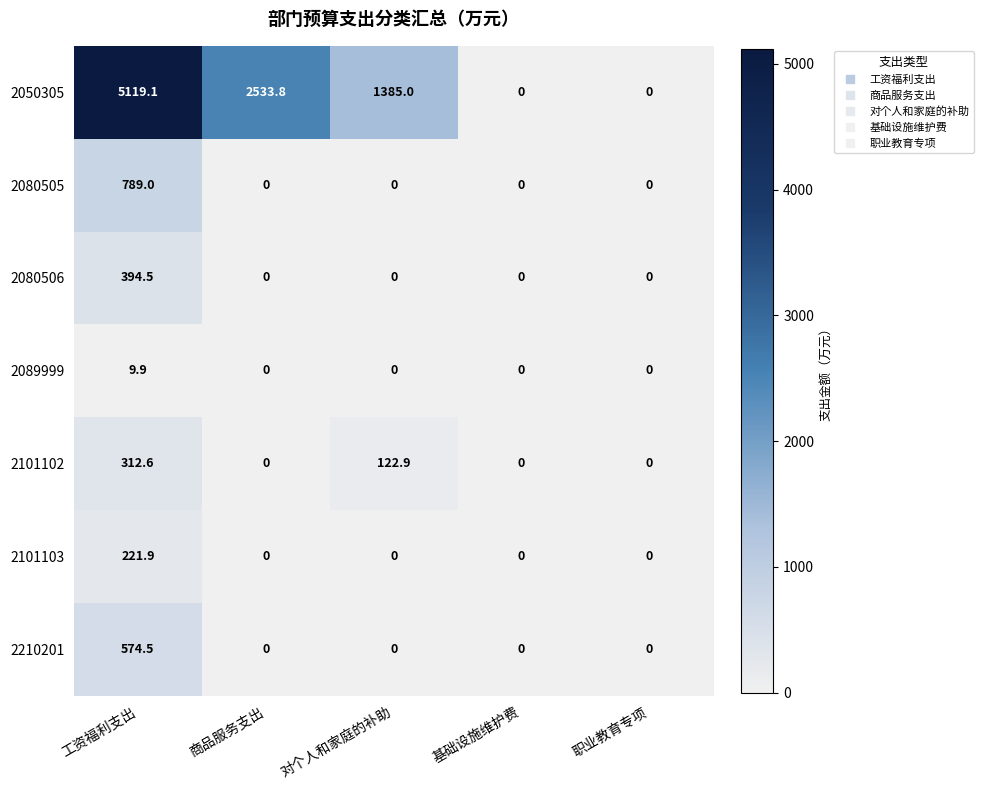

True or false: 2050305 has a value of 3174.8 at 工资福利支出.

False